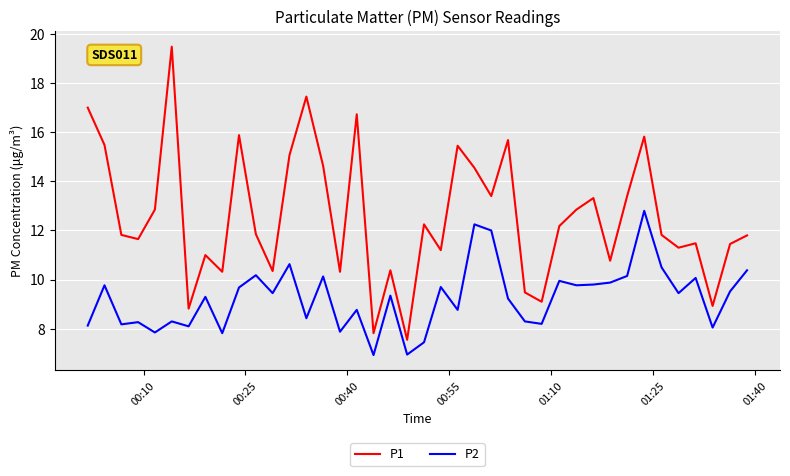

What is the highest value of the P2 series?

12.8